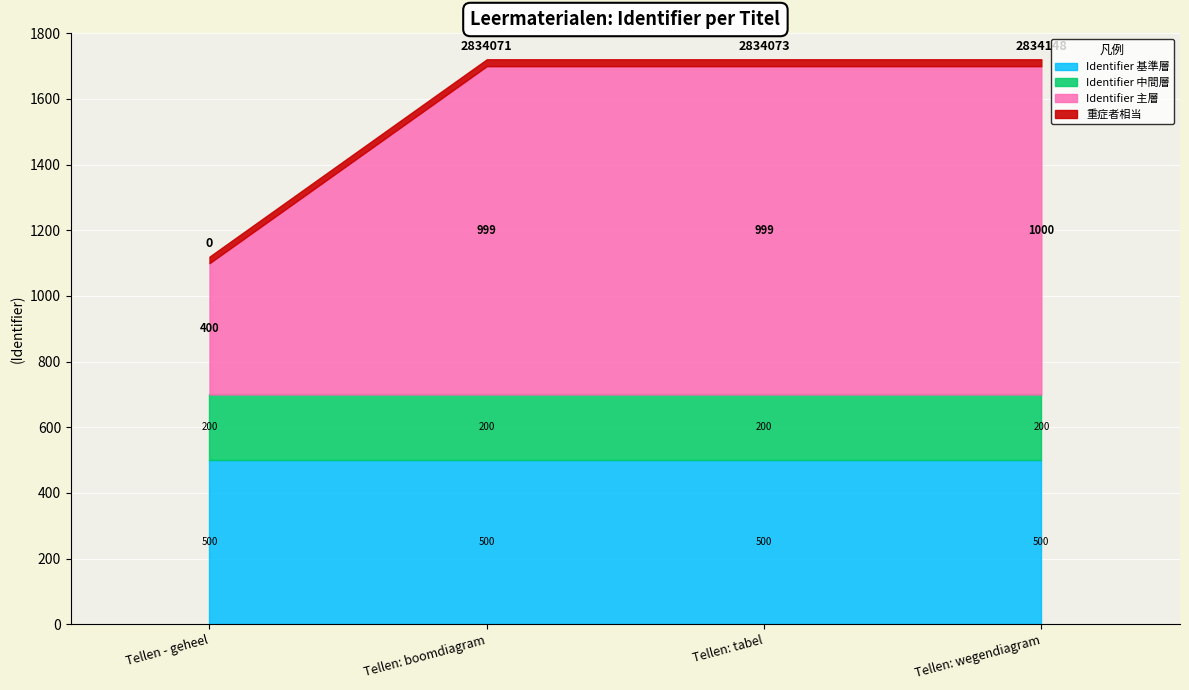

The value of Identifier 基準層 at Tellen - geheel is 500.0. True or false?

True